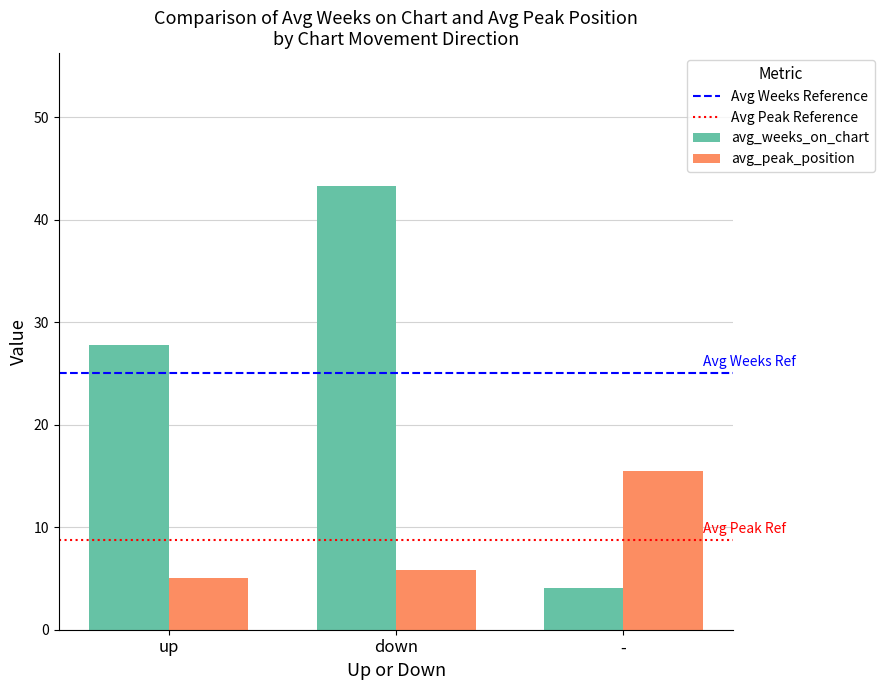

What is the minimum value shown in the chart?

4.1